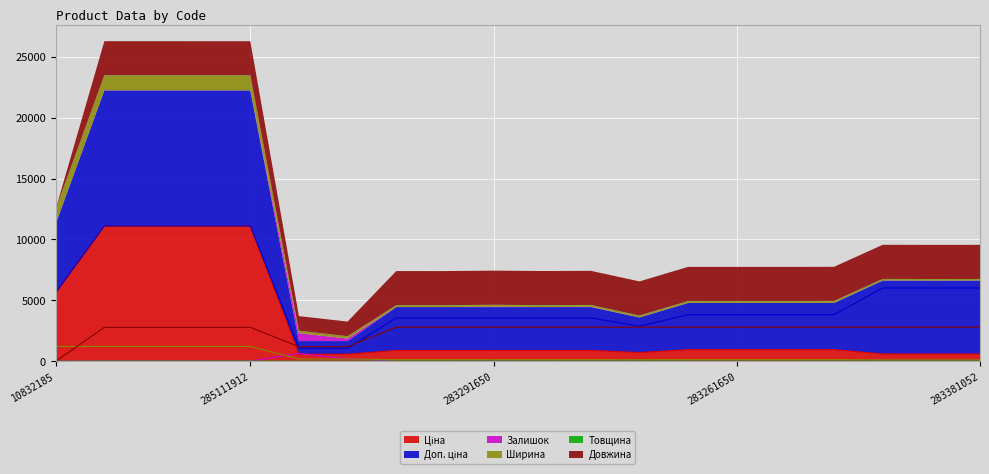

What is the difference between the highest and lowest values at 283261055?

3824.4